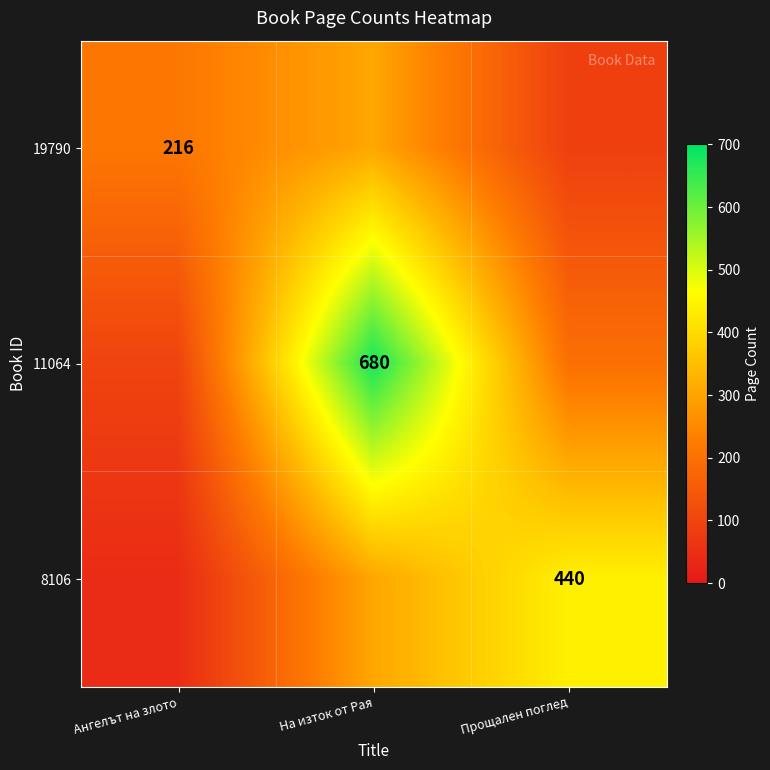

Is it true that 8106 equals 397.5 at На изток от Рая?

False